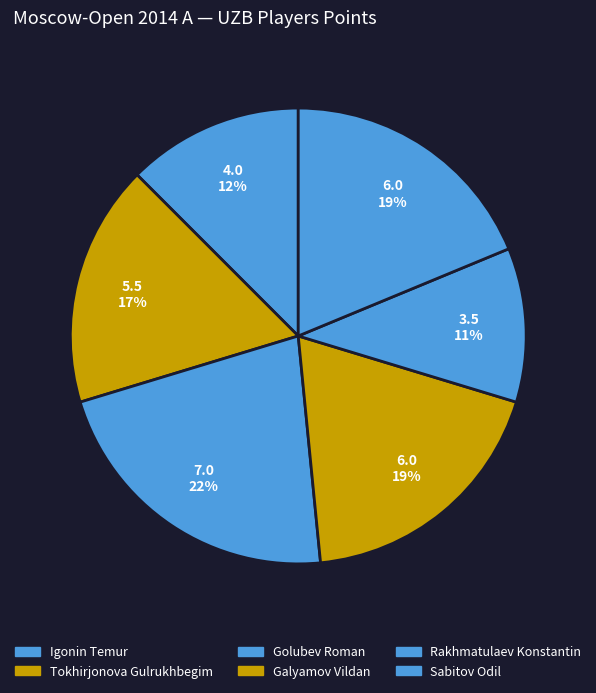

Is there any slice that represents more than half of the pie?

No